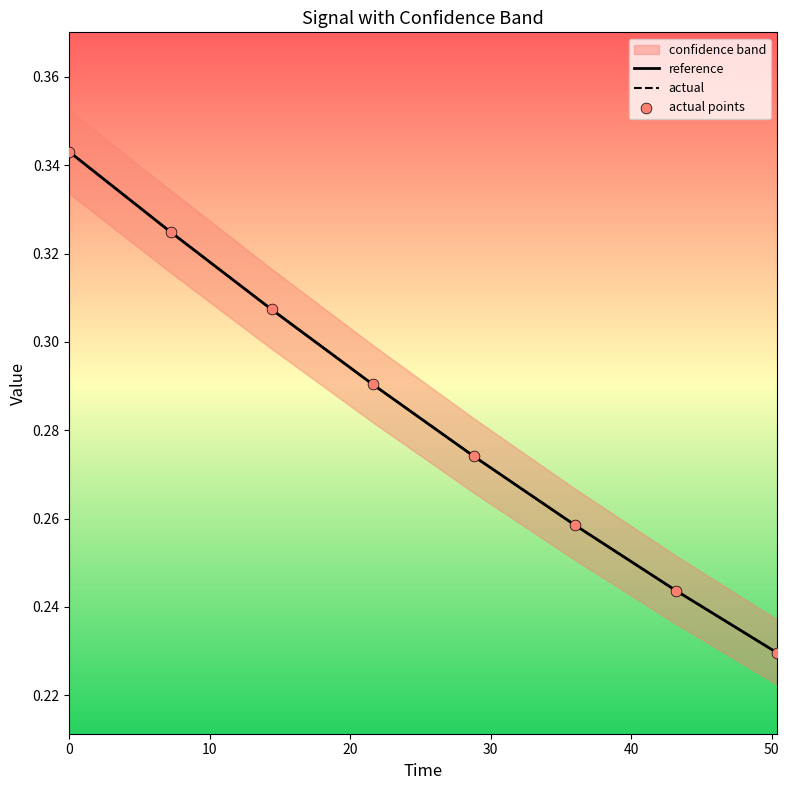

Which series has the largest total across all categories?

actual